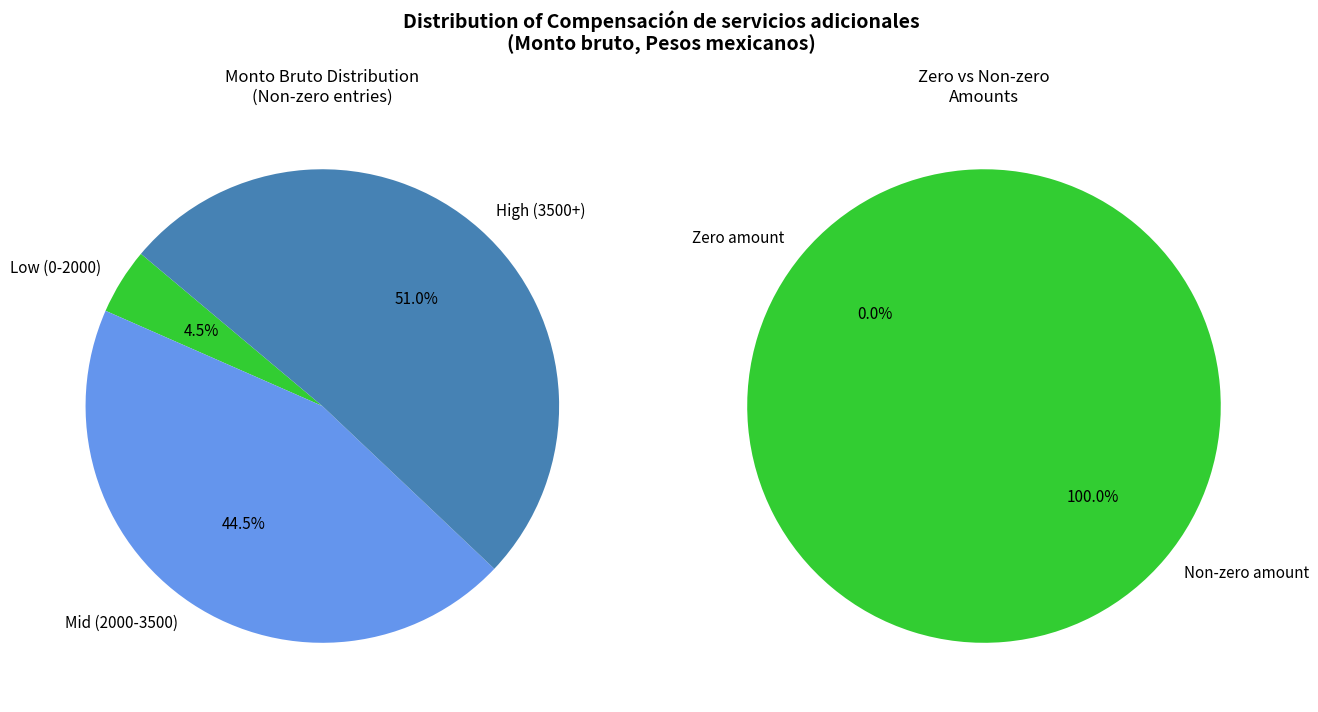

Is 28 the majority of the pie?

No